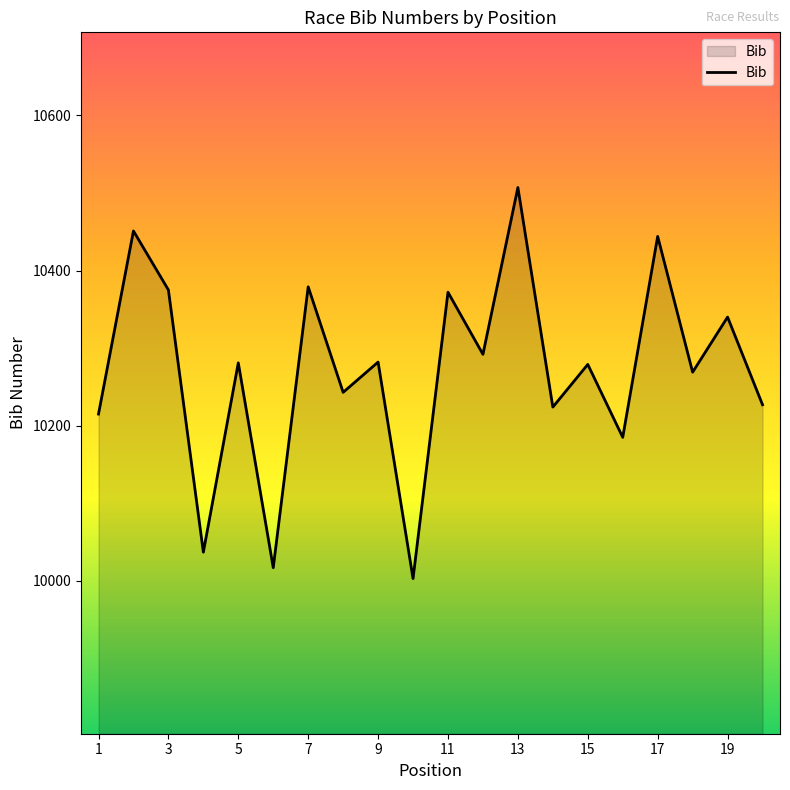

What is the minimum value shown in the chart?

10003